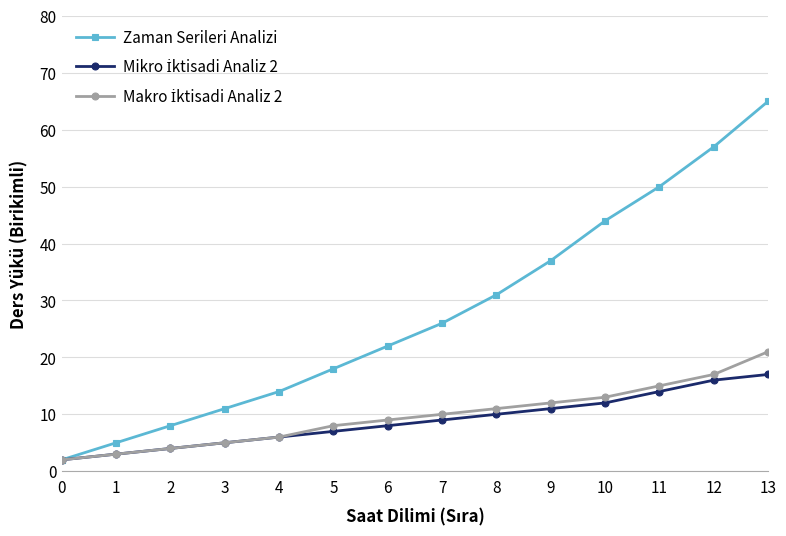

At which category is the sum across all series the highest?

13